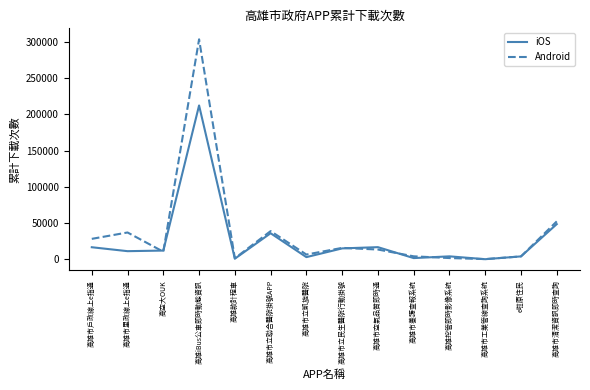

Where does the Android series first go above 13625?

高雄市戶政線上e指通